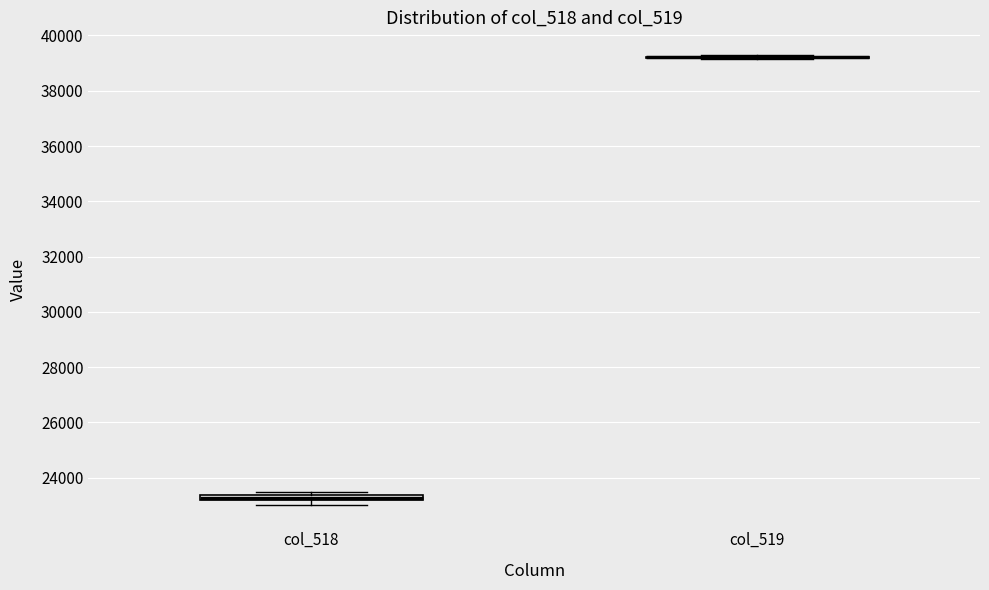

Where is the upper edge of the box for col_518 on the y-axis? The values are not printed on the chart, so give them approximately, as read against the axis.

23400